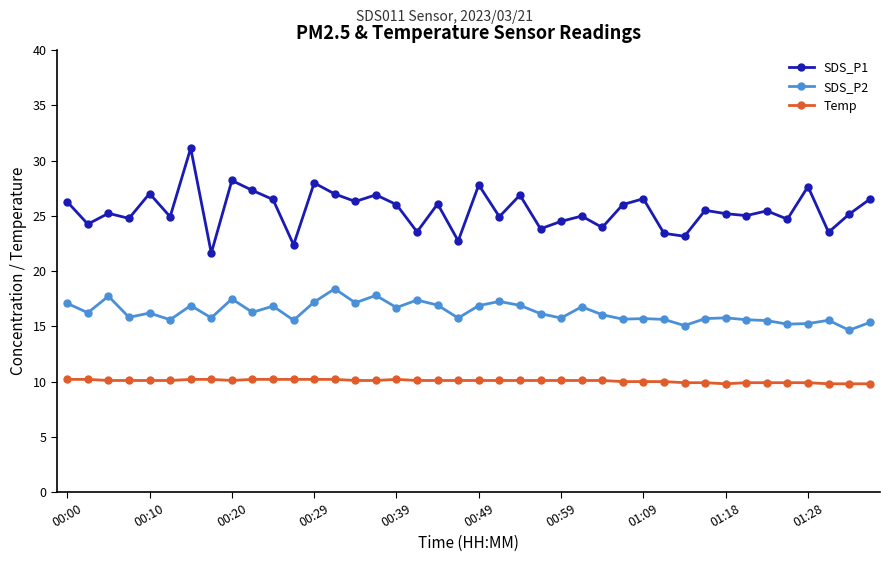

What is the value of the SDS_P2 point at the 11th from the left?

16.8